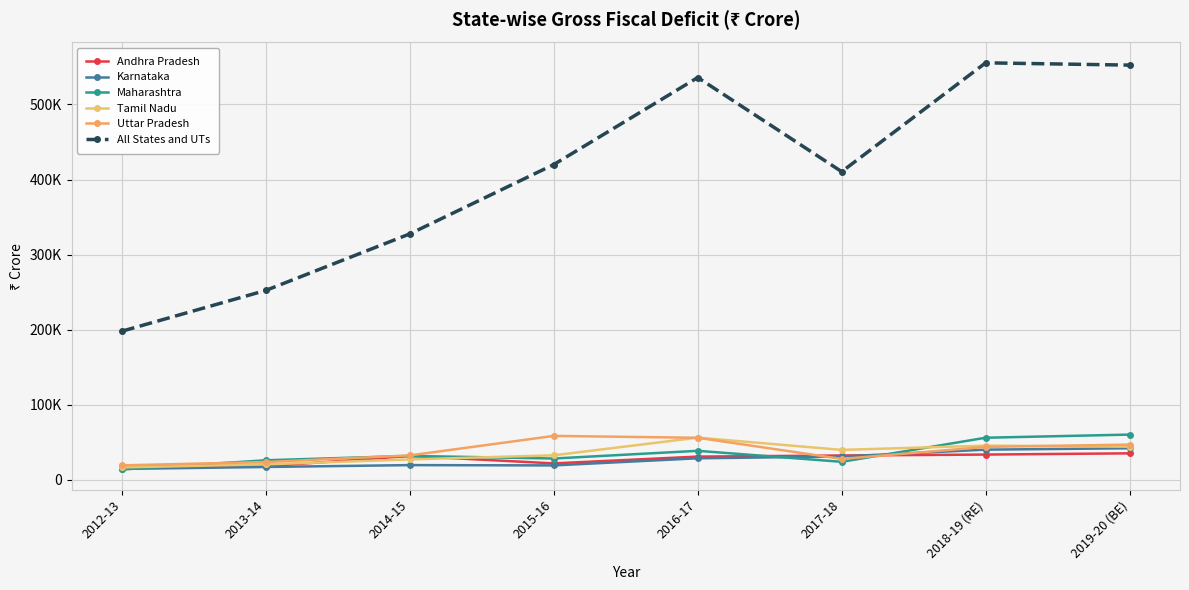

What is the difference between the highest and lowest values at 2014-15?

308050